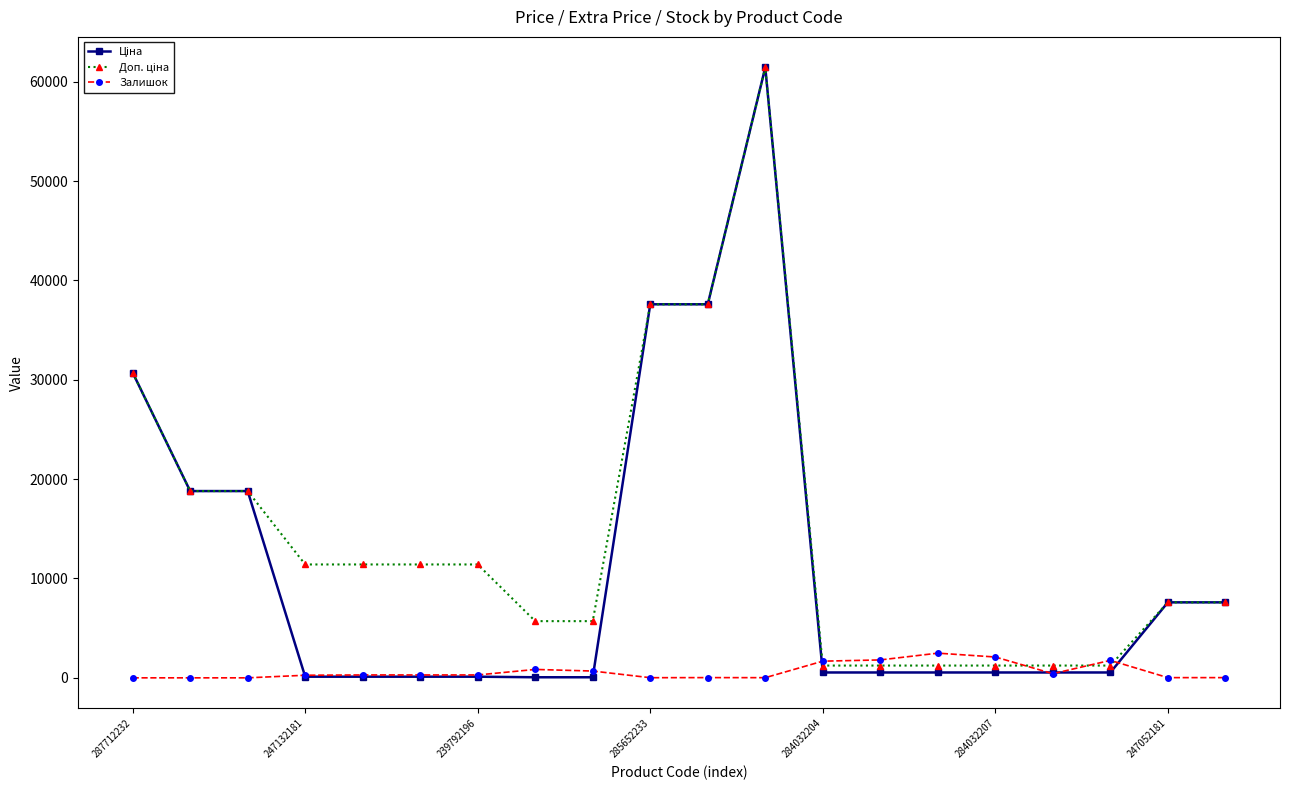

What is the greatest value displayed?

61434.3